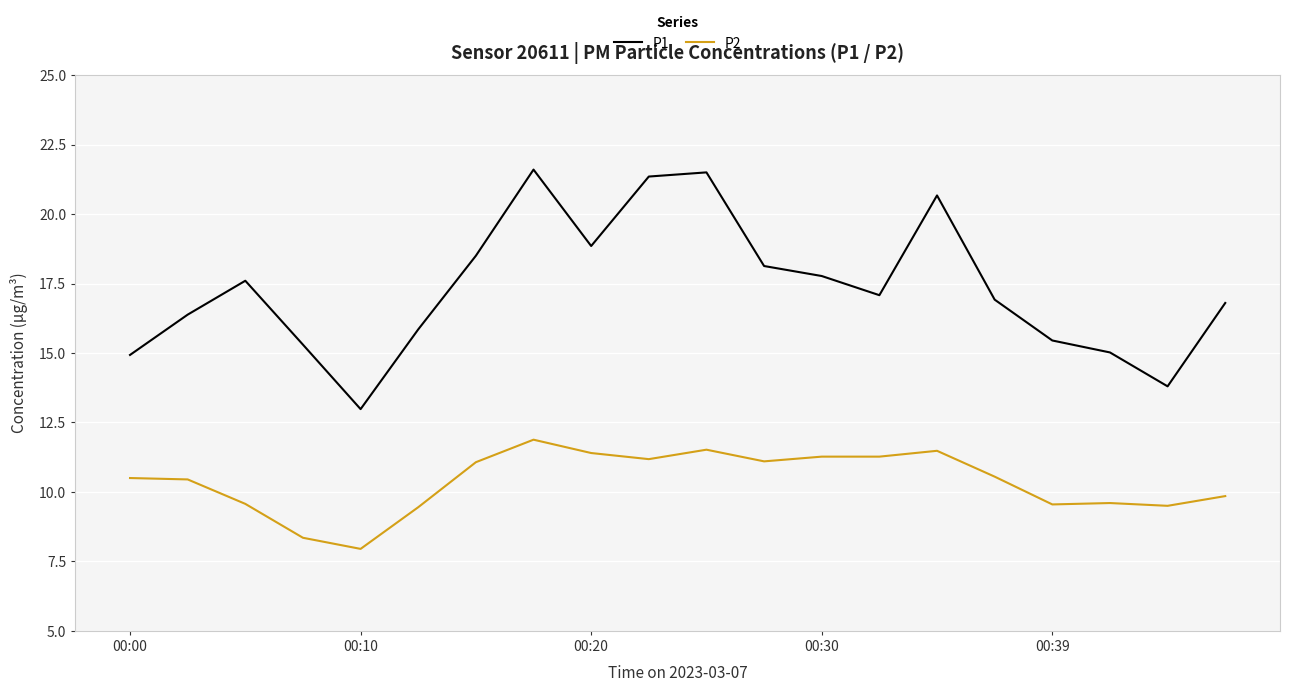

Which series has the largest total across all categories?

P1